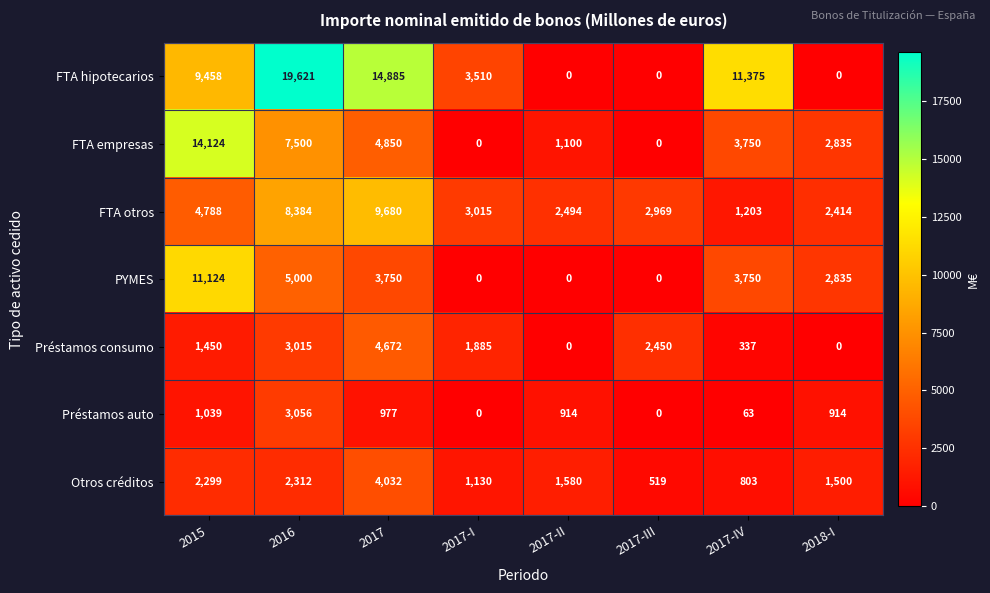

What is the maximum value for PYMES?

11124